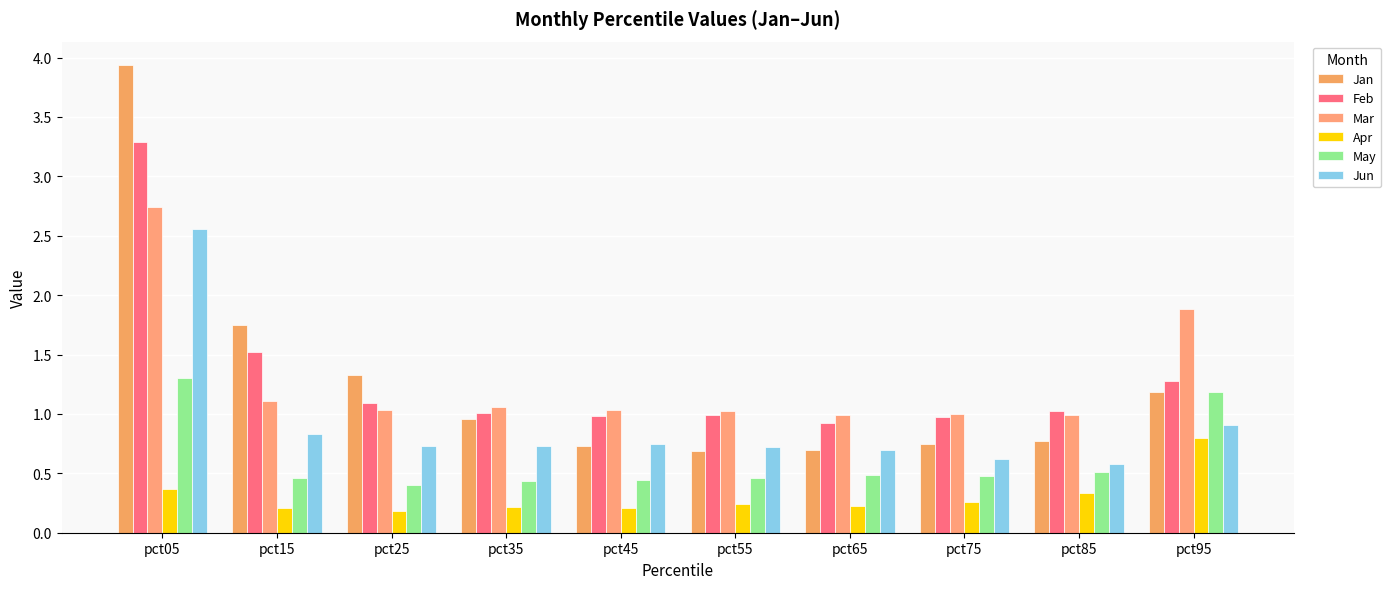

Between pct75 and pct85, which is larger?

pct85